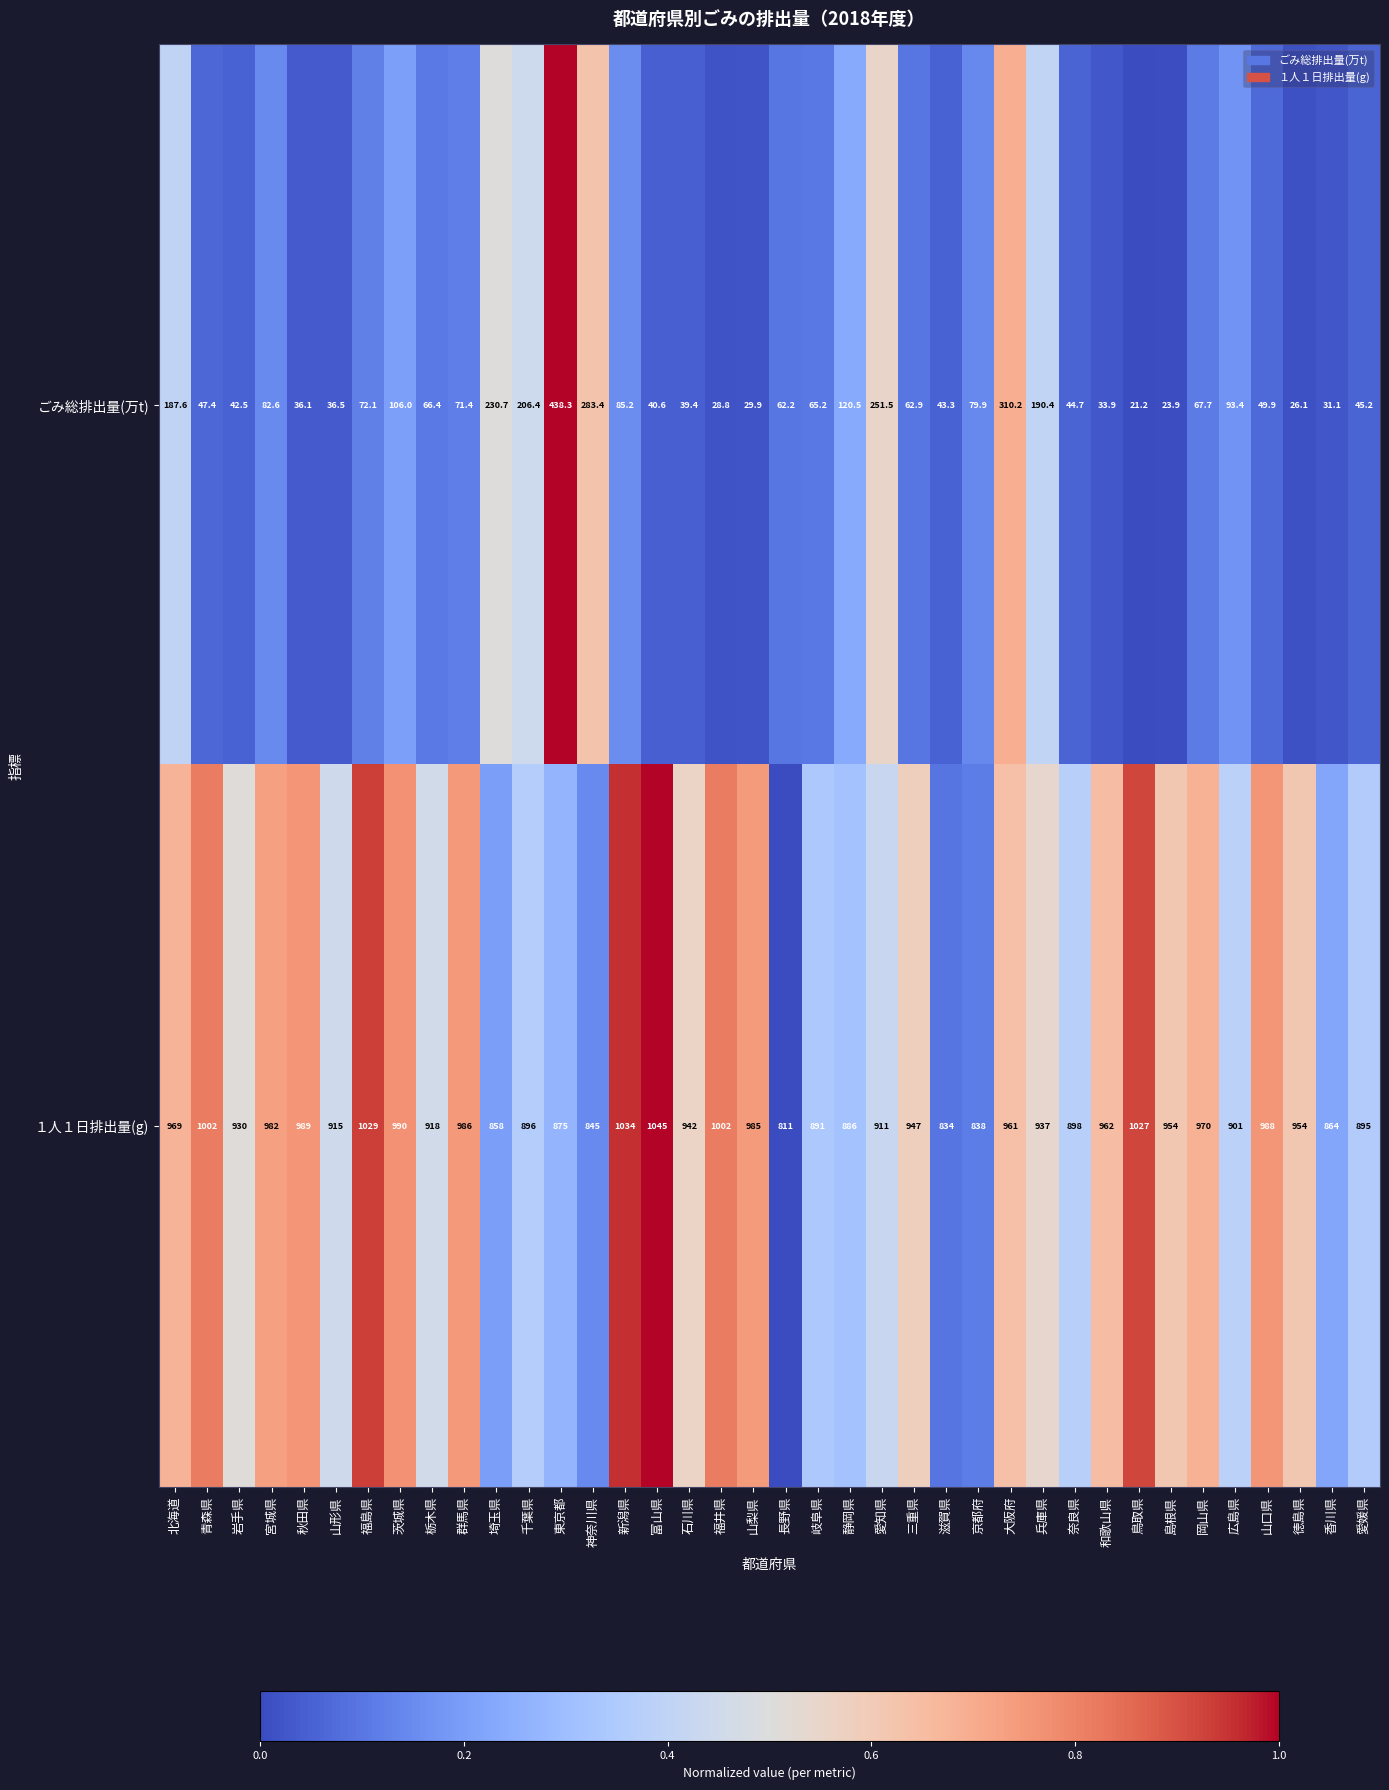

At which category is the sum across all series the highest?

東京都